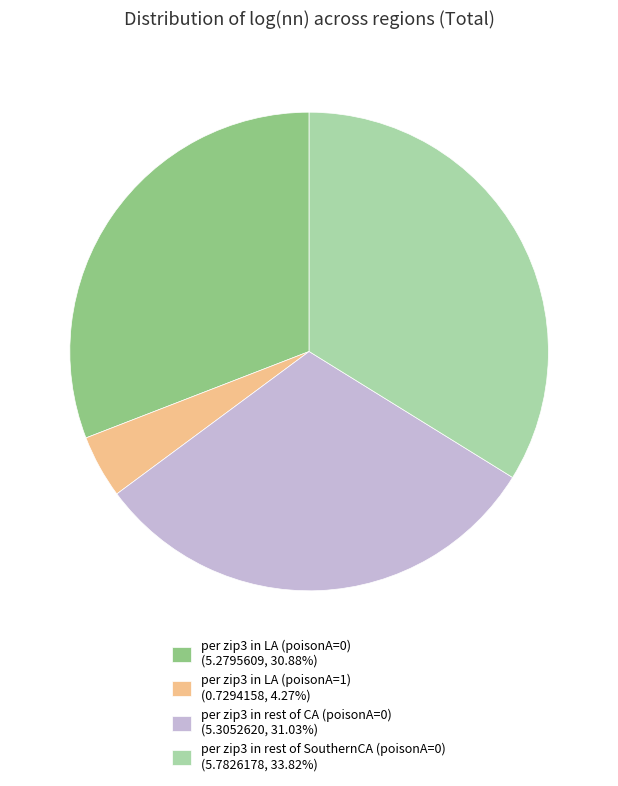

Is the sum of per zip3 in rest of SouthernCA (poisonA=0) and per zip3 in rest of CA (poisonA=0) greater than half?

Yes